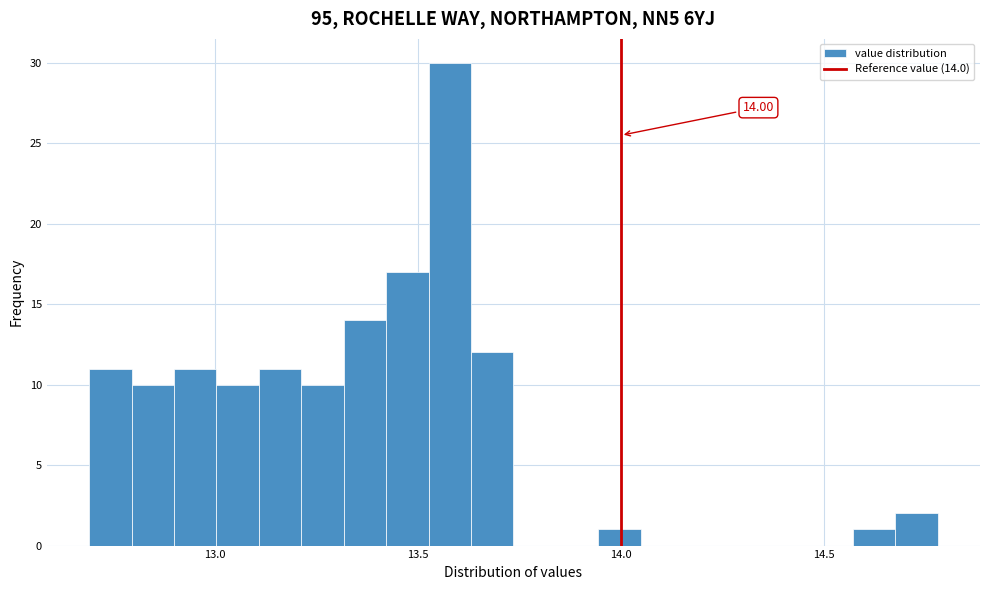

Around what value on the x-axis is the tallest bar? Give the approximate position of its centre, as read against the axis.

13.60